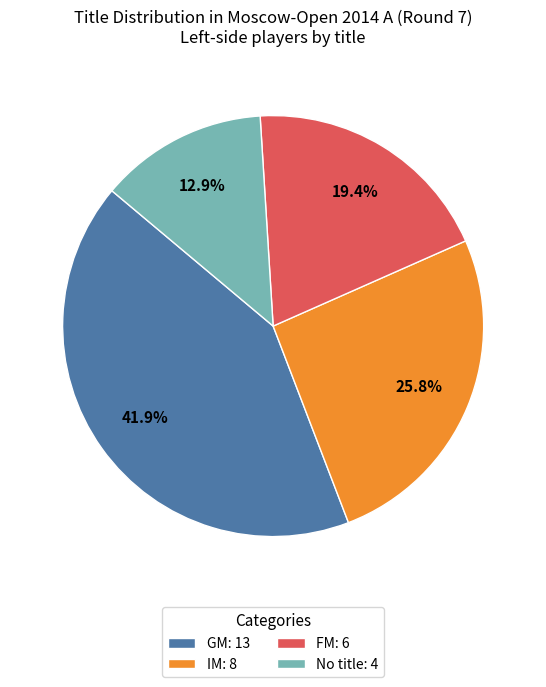

What is the ratio of the value at FM: 6 to the value at IM: 8?

0.8